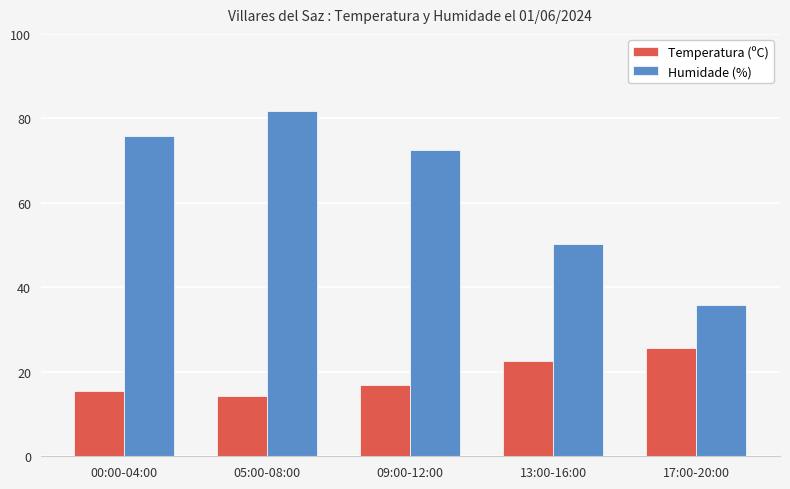

The Temperatura (ºC) series shows 10.9 at 13:00-16:00. True or false?

False